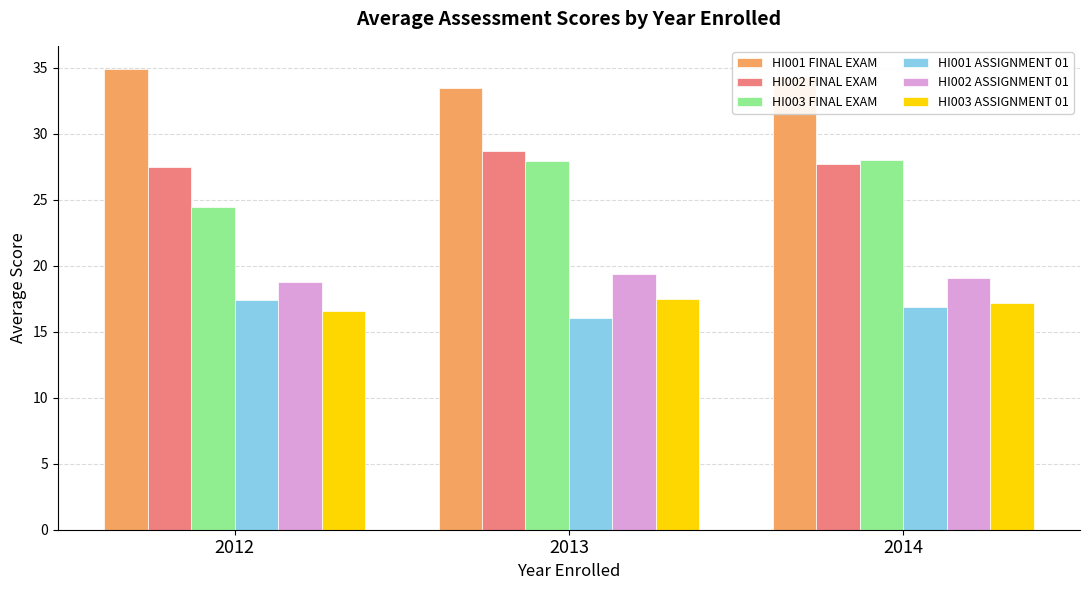

At which label does HI002 FINAL EXAM reach its peak?

2013